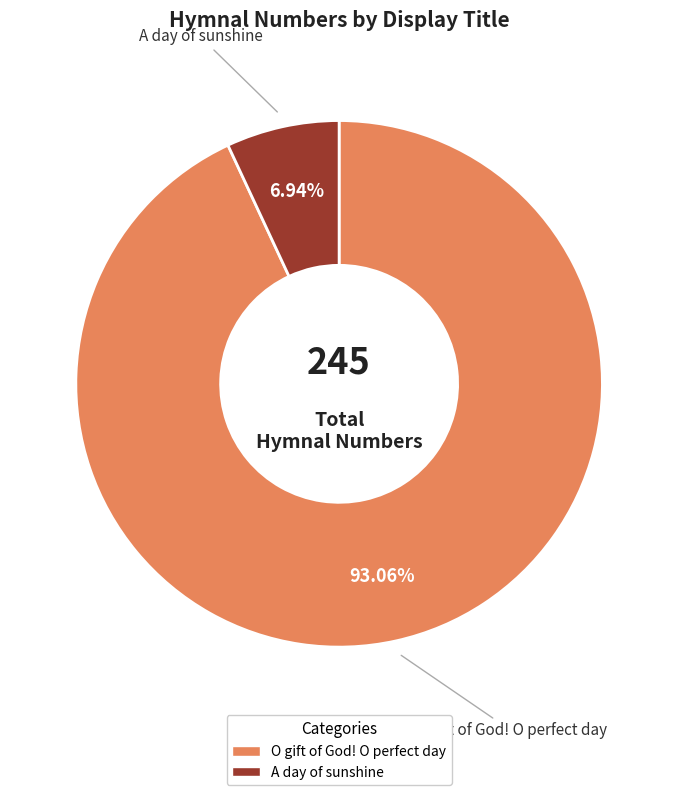

Is it true that A day of sunshine is 7% of the pie?

True